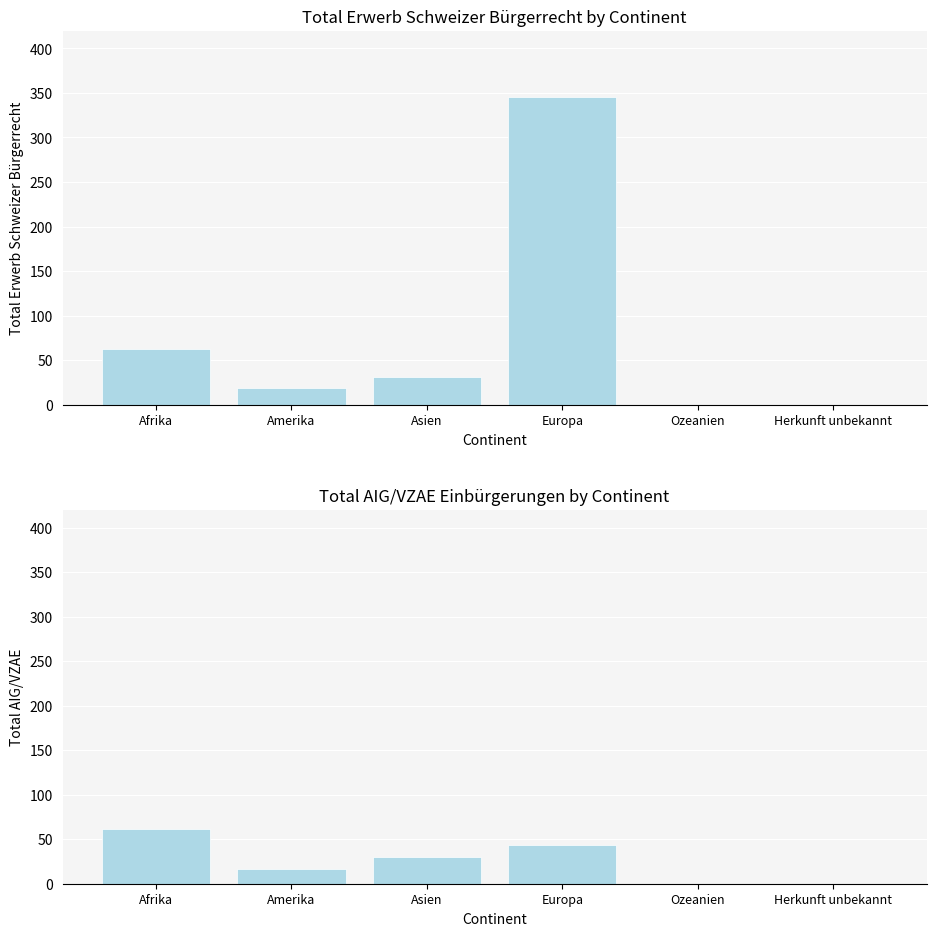

List the labels in order of Total Erwerb Schweizer Bürgerrecht value, smallest first.

Ozeanien, Herkunft unbekannt, Amerika, Asien, Afrika, Europa